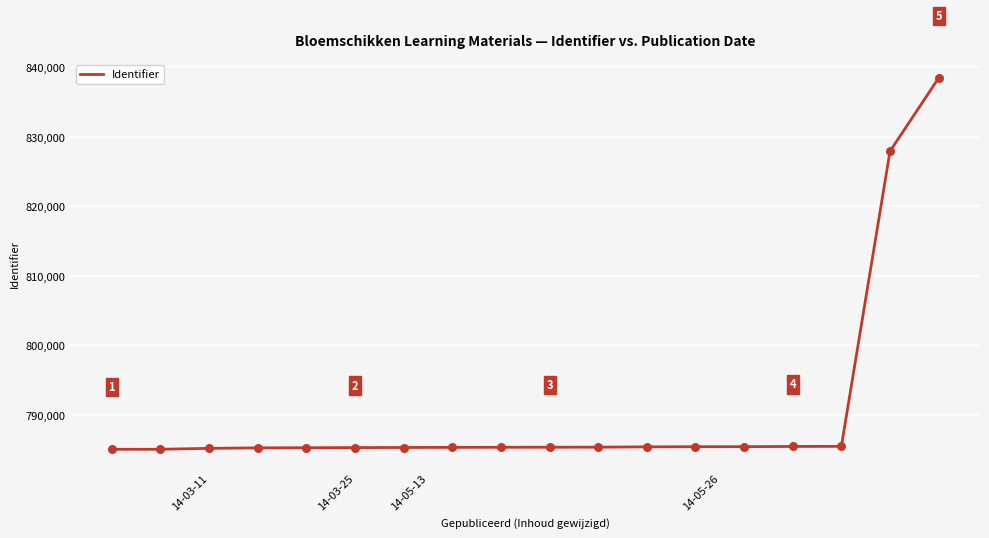

What is the minimum value shown in the chart?

785065